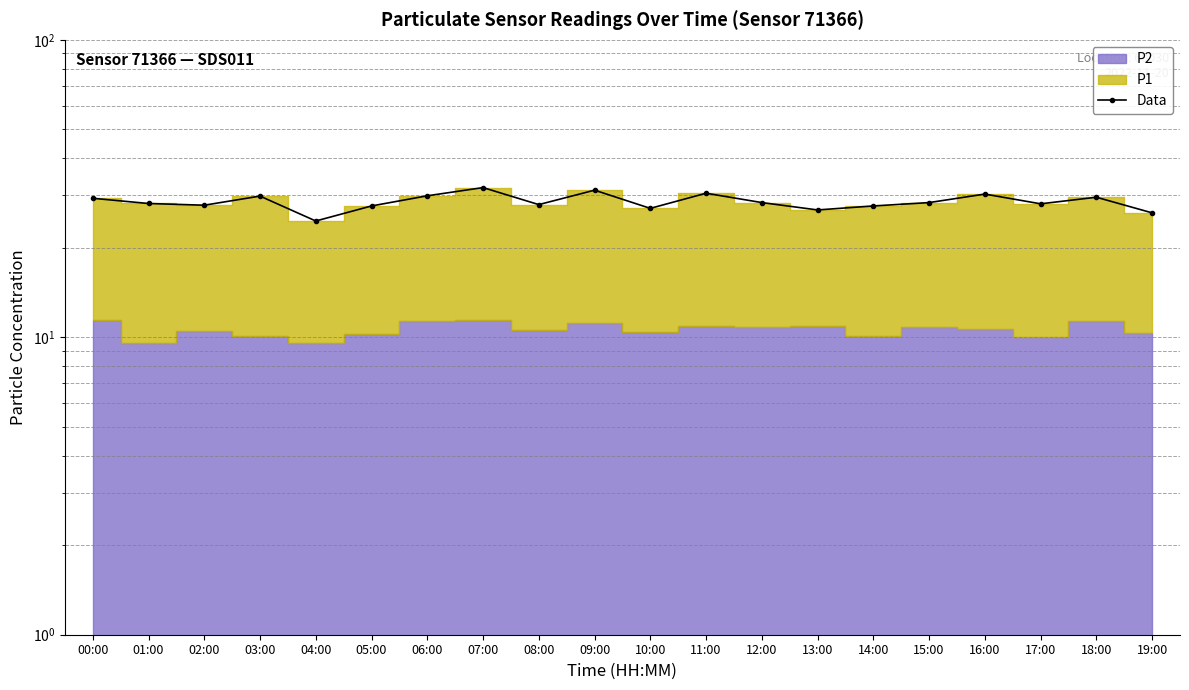

What is the difference between the maximum and minimum values?

7.3